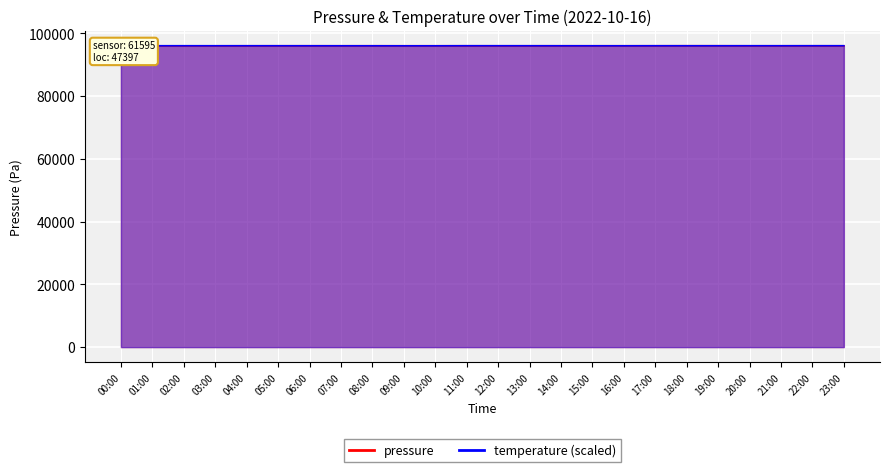

Reading left to right, what are all the values shown in this chart?

pressure: 00:00=96011.8	01:00=96009.2	02:00=96006.4	03:00=96008.3	04:00=96014.2	05:00=96017.7	06:00=96020.4	07:00=96018.8	08:00=96024.8	09:00=96020.8	10:00=96019.9	11:00=96016.6	12:00=96013.3	13:00=96015.9	14:00=96019.5	15:00=96019.7	16:00=96022.2	17:00=96021.0	18:00=96030.5	19:00=96028.8	20:00=96013.3	21:00=96015.9	22:00=96016.5	23:00=96009.8
temperature: 00:00=96021.2	01:00=96022.7	02:00=96028.1	03:00=96023.5	04:00=96025.8	05:00=96021.9	06:00=96018.1	07:00=96015.0	08:00=96014.2	09:00=96006.4	10:00=96008.0	11:00=96028.1	12:00=96026.6	13:00=96024.3	14:00=96018.8	15:00=96014.2	16:00=96012.6	17:00=96024.3	18:00=96020.4	19:00=96021.2	20:00=96026.6	21:00=96024.3	22:00=96030.5	23:00=96029.7